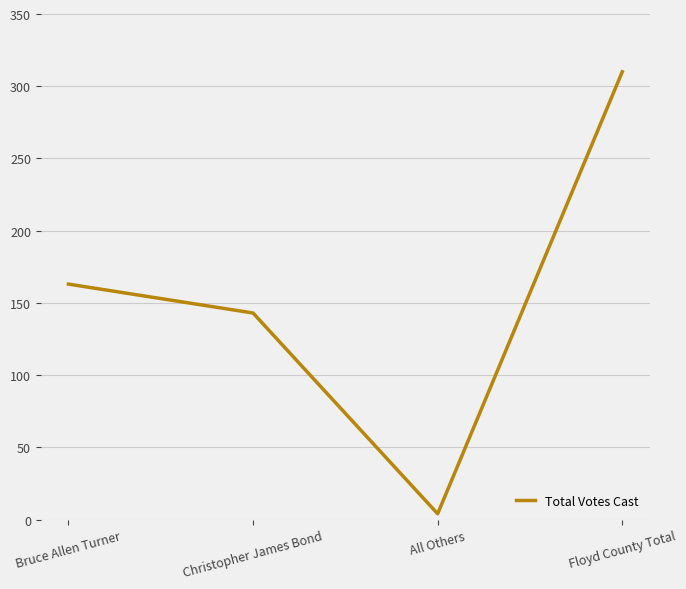

Reading left to right, what are all the values shown in this chart?

163	143	4	310